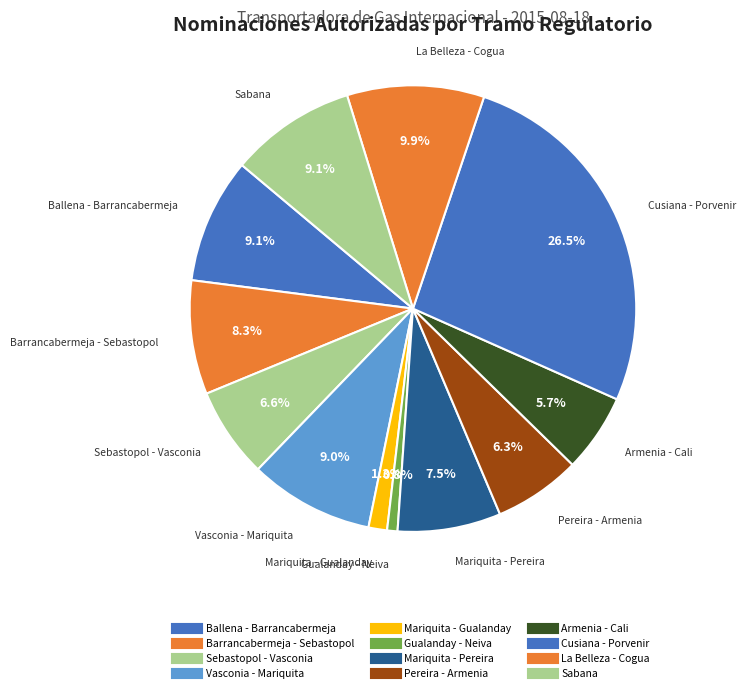

To the nearest percent, what is the average slice percentage?

8%